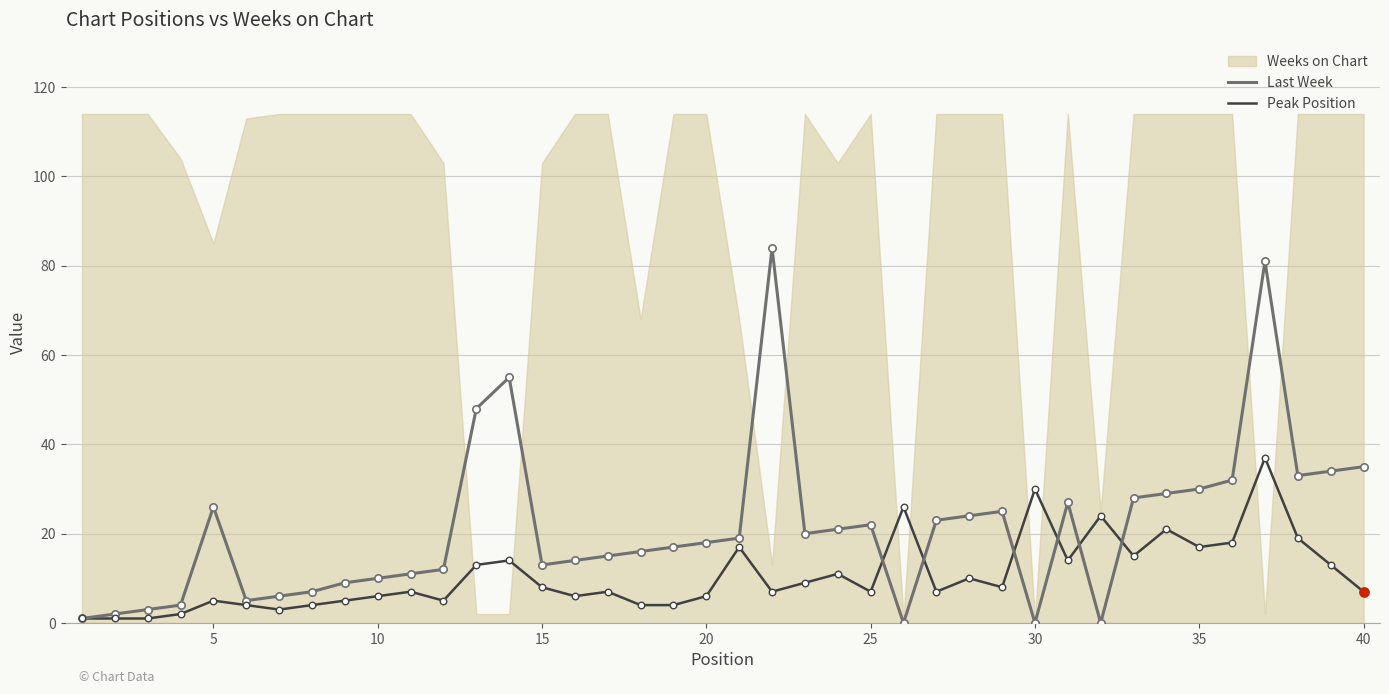

Is it true that Last Week equals 25 at 20?

False